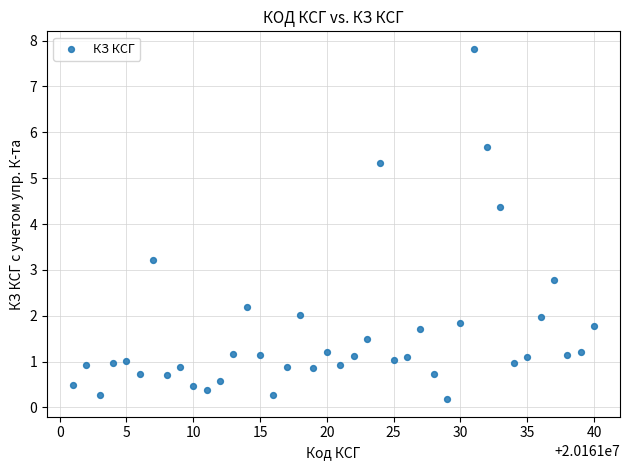

What is the range of X values (max minus min)?

39.0